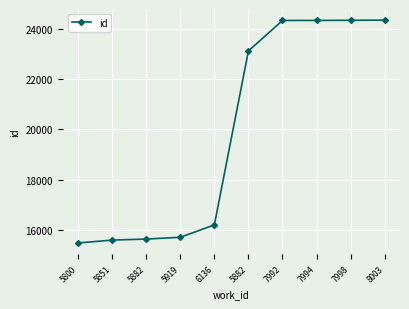

Which label corresponds to the largest value in the chart?

8003